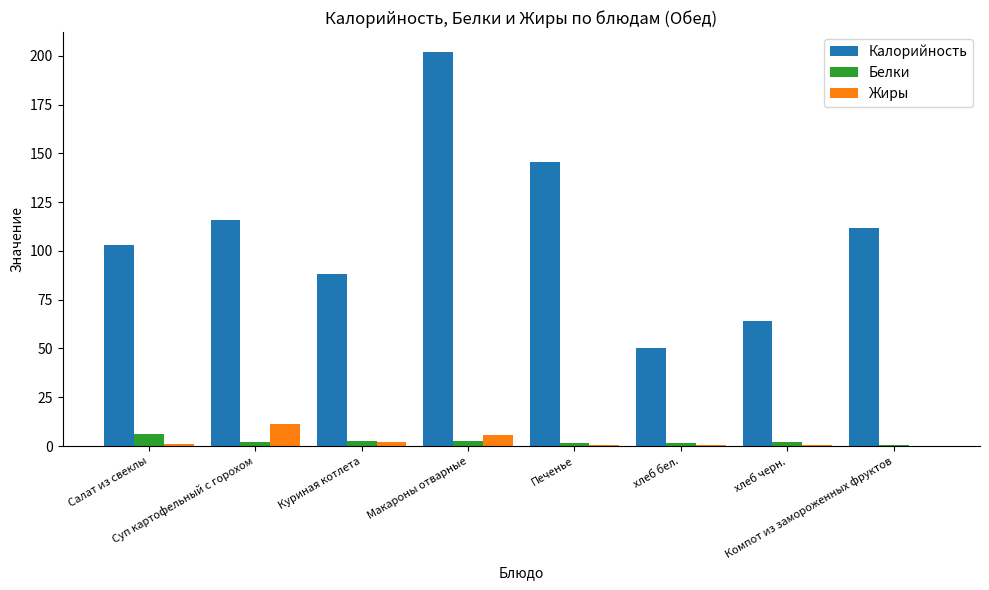

Which series has the largest total across all categories?

Калорийность